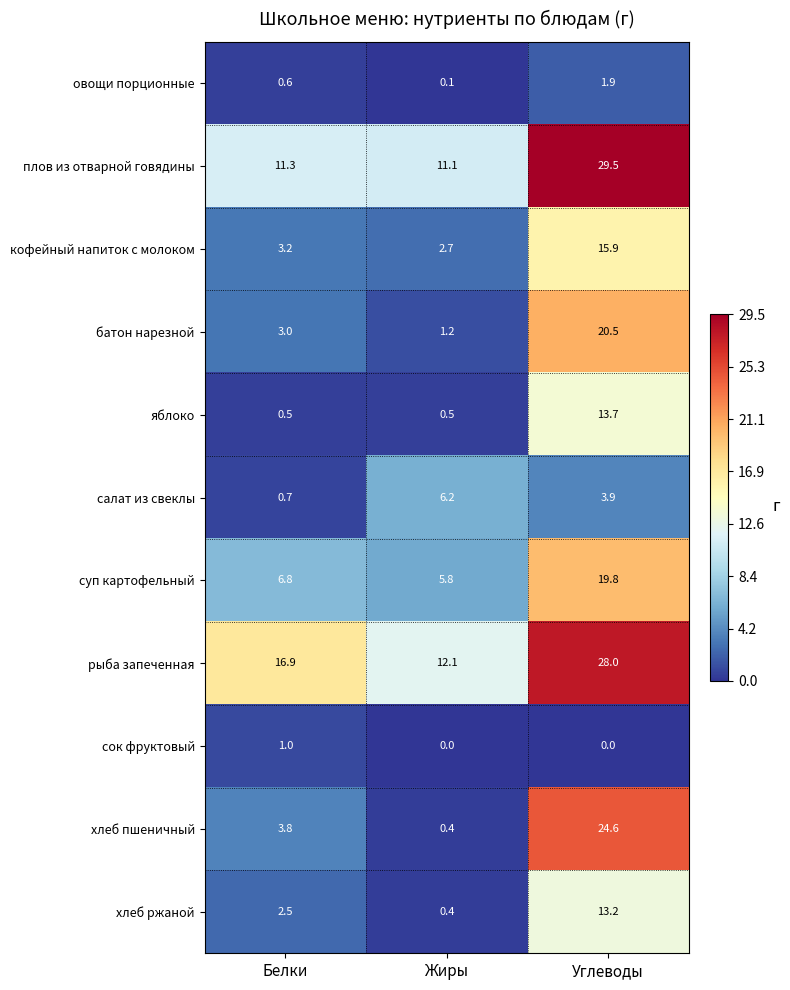

What is the sum of all овощи порционные values?

2.6